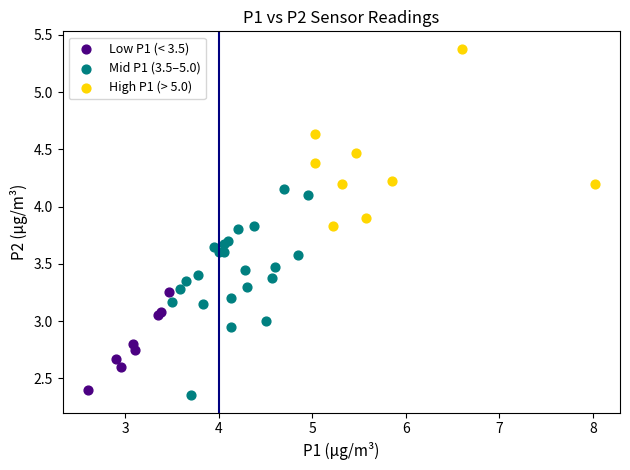

Which series contains the highest Y value?

High P1 (> 5.0)